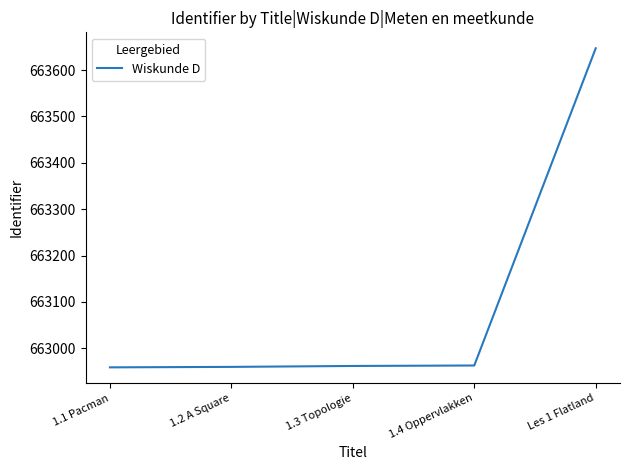

The value at 1.1 Pacman is 1092183. True or false?

False